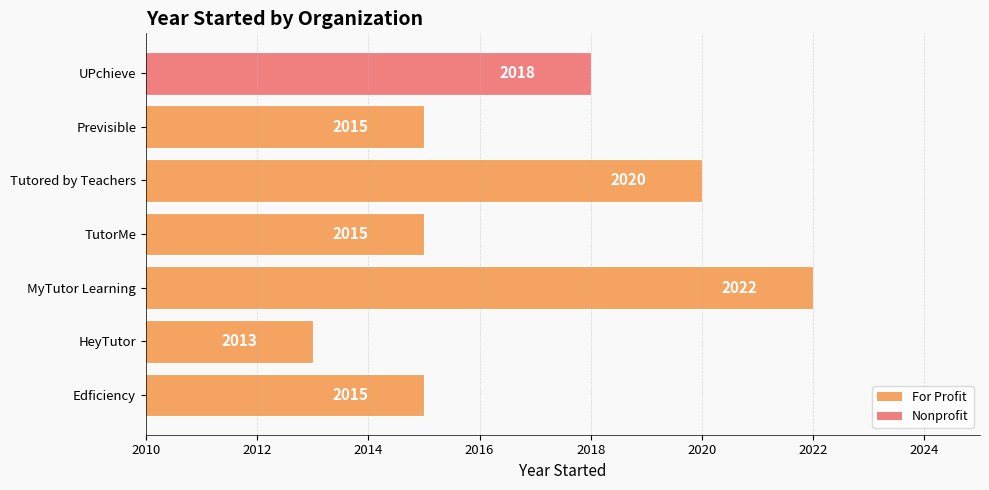

At which label is the value closest to 2017?

UPchieve